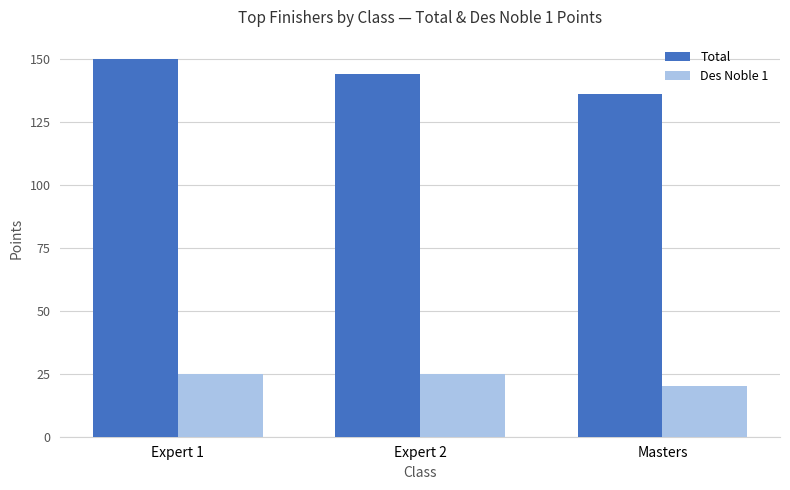

What is the label of the 2nd bar from the left?

Expert 2